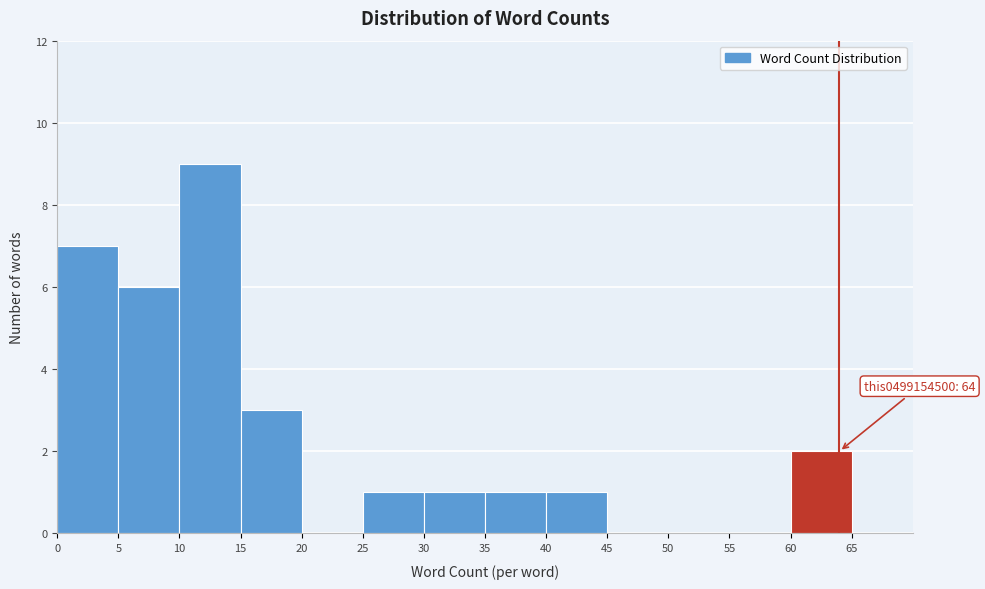

Over which range of the x-axis is the bar tallest?

10 to 15